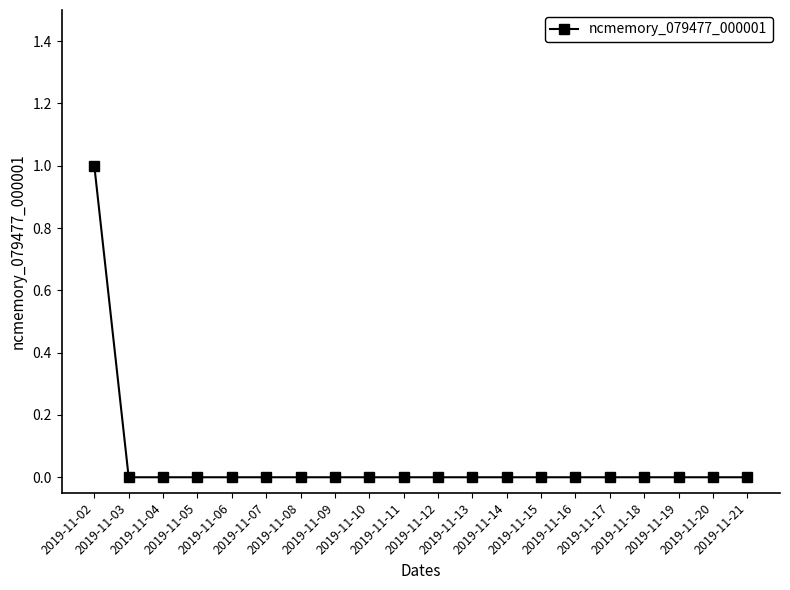

Count the number of data series in this chart.

1